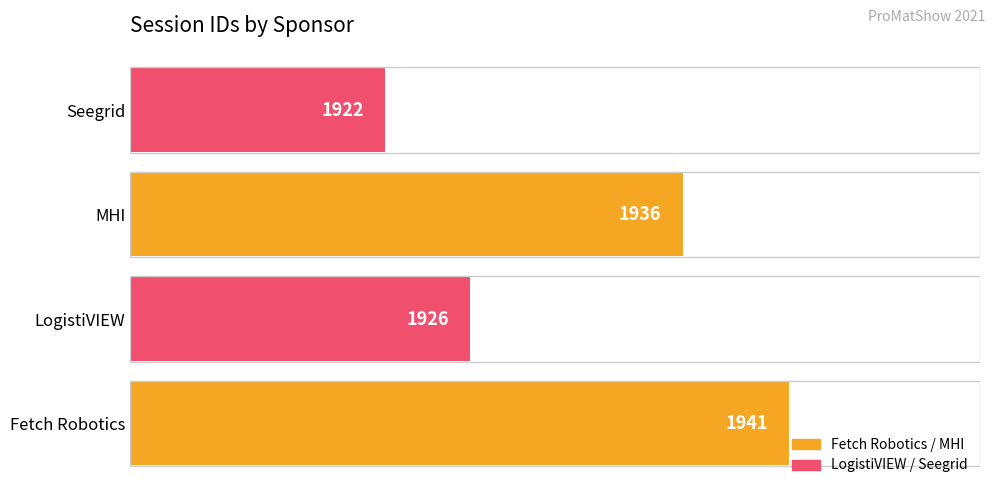

True or false: the data shows 3173 at LogistiVIEW.

False